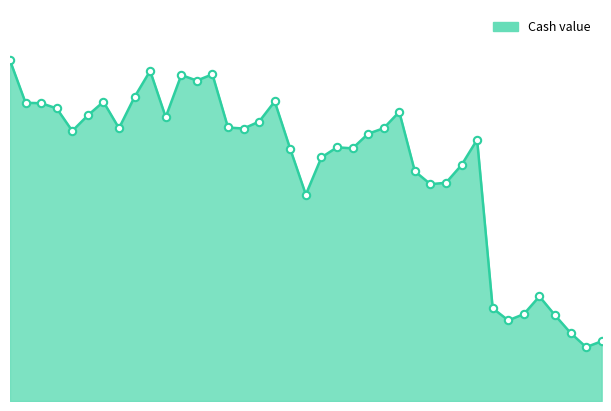

Approximately how many times larger is the value at 2025-07-18 compared to 2025-07-31?

1.1